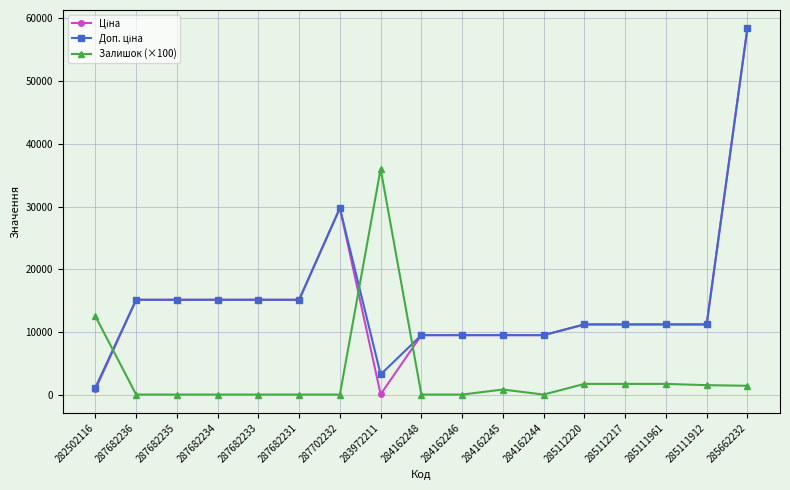

What is the maximum value shown in the chart?

58426.5